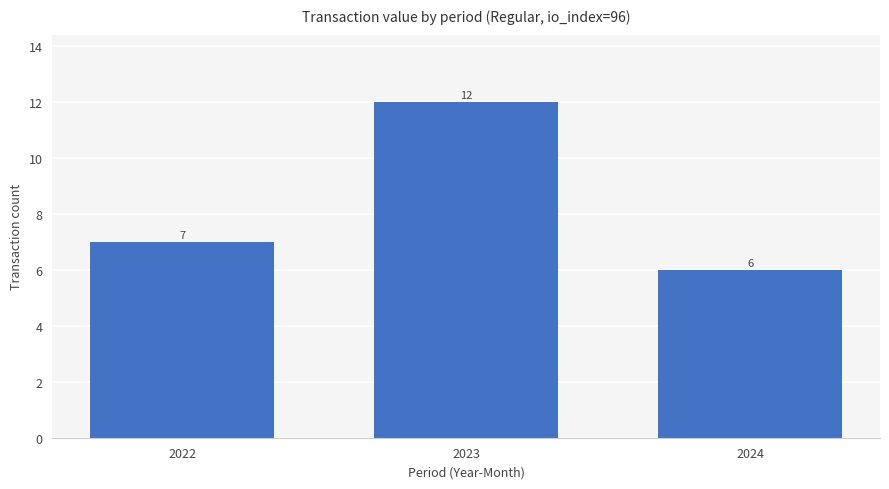

What is the change in value from 2022 to 2024?

-1